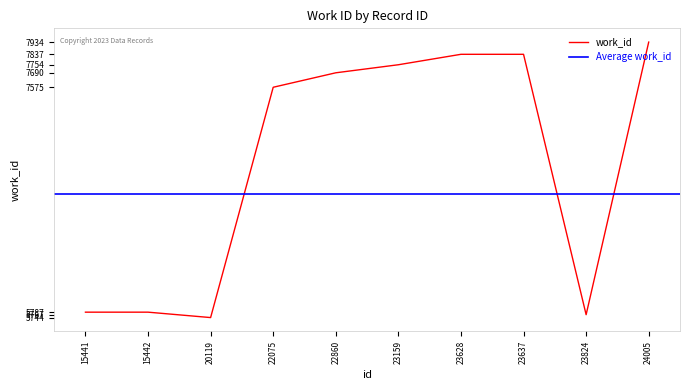

Between 20119 and 23159, which is larger?

23159